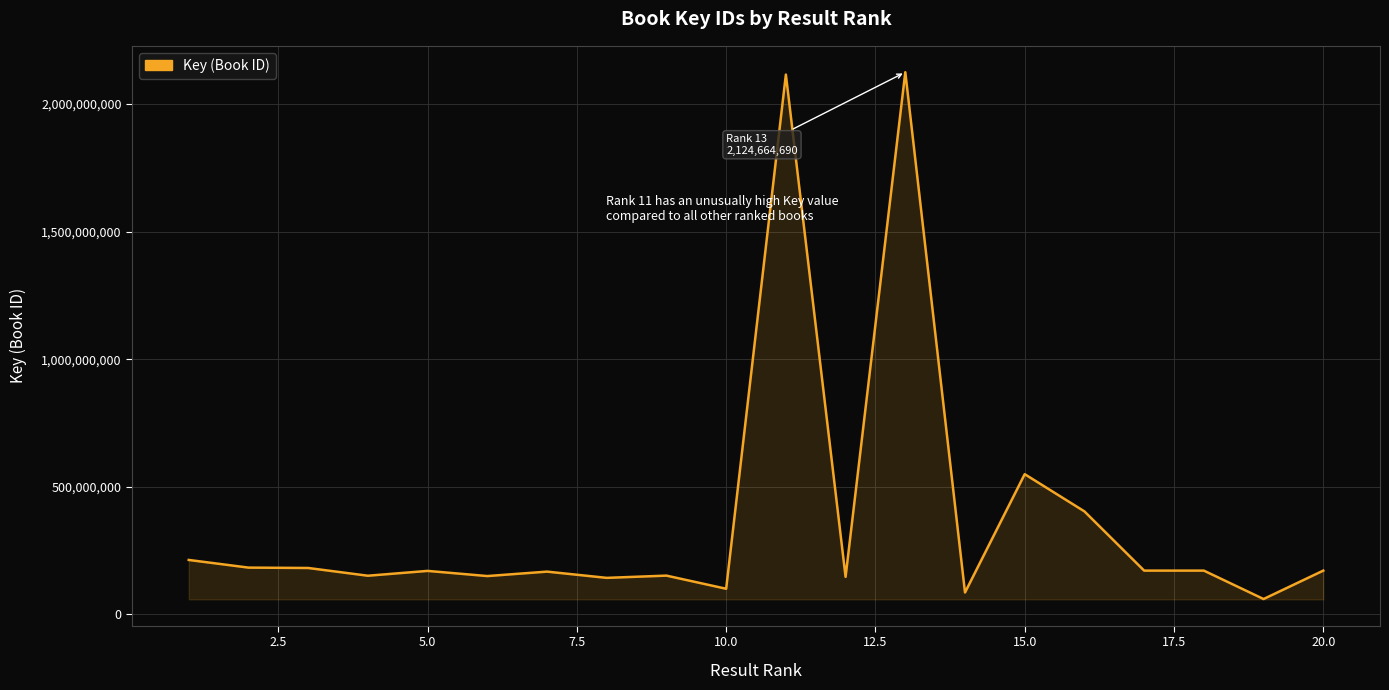

What is the smallest value displayed?

60054080